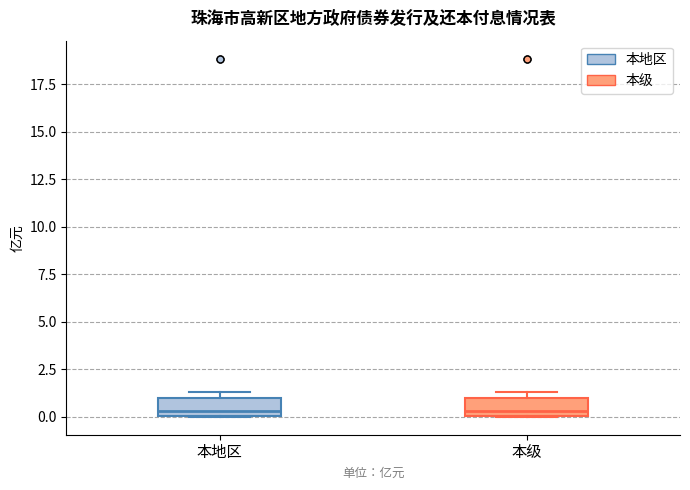

Where is the upper edge of the box for 本地区 on the y-axis? The values are not printed on the chart, so give them approximately, as read against the axis.

1.0